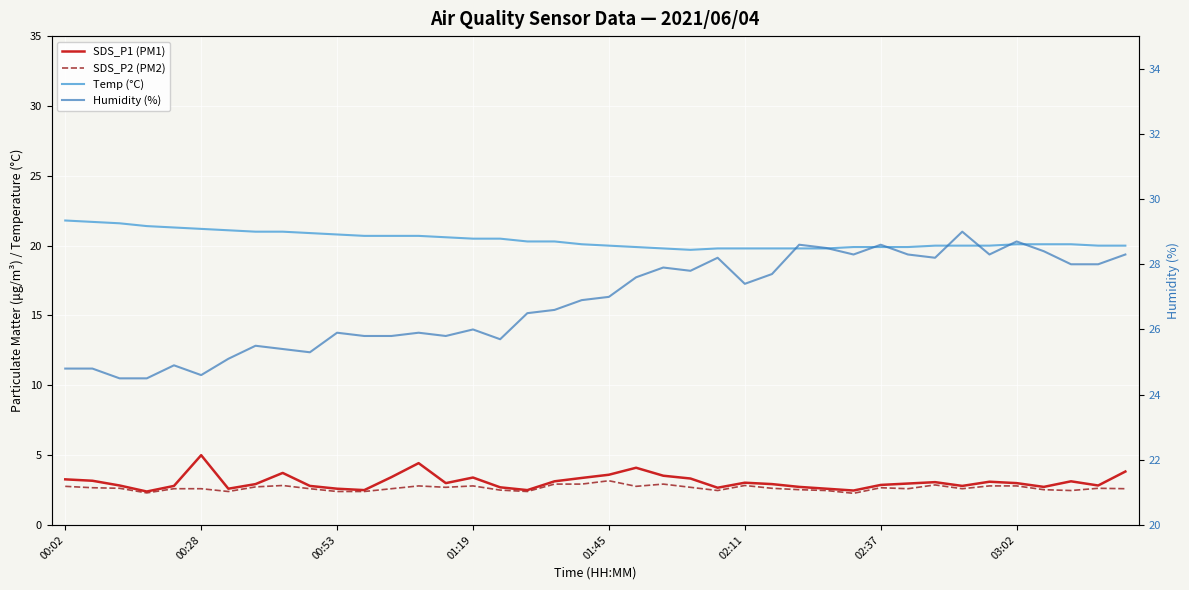

Is this an area chart (filled region under the line)?

No